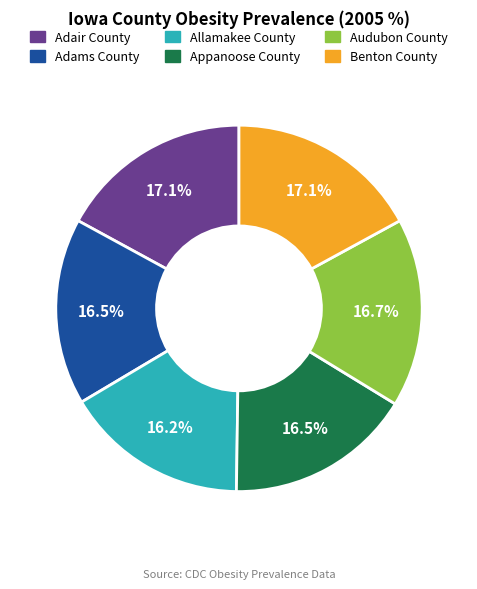

Does any single category account for the majority?

No